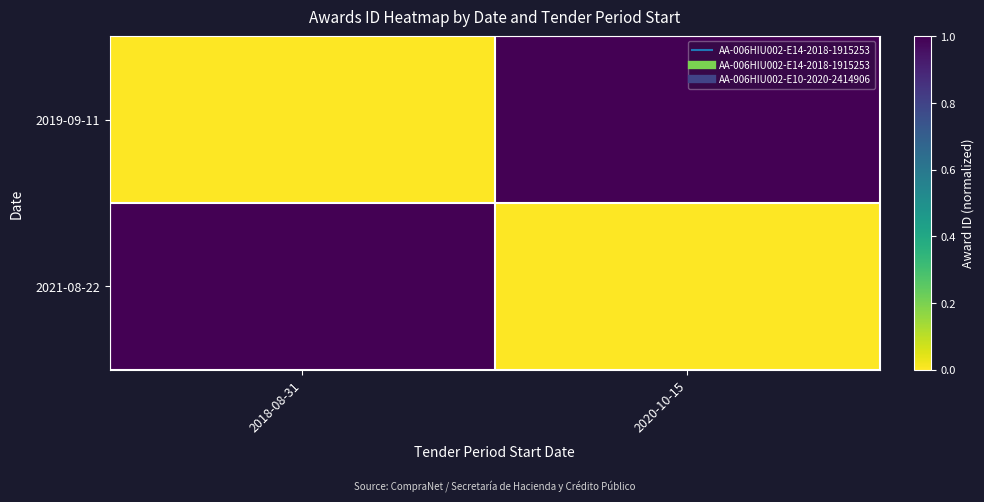

Rank the series at 2020-10-15 from lowest to highest value.

2021-08-22, 2019-09-11